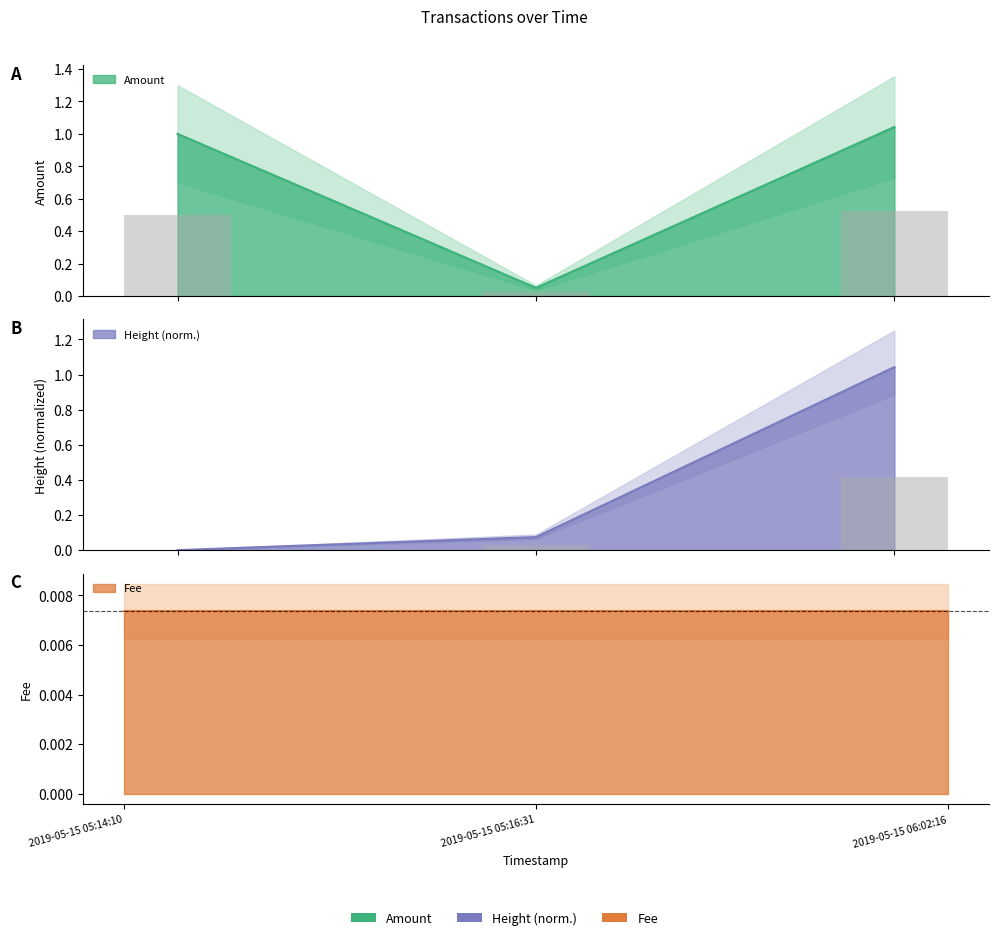

True or false: the data shows 1.0 at 2019-05-15 05:14:10.

True